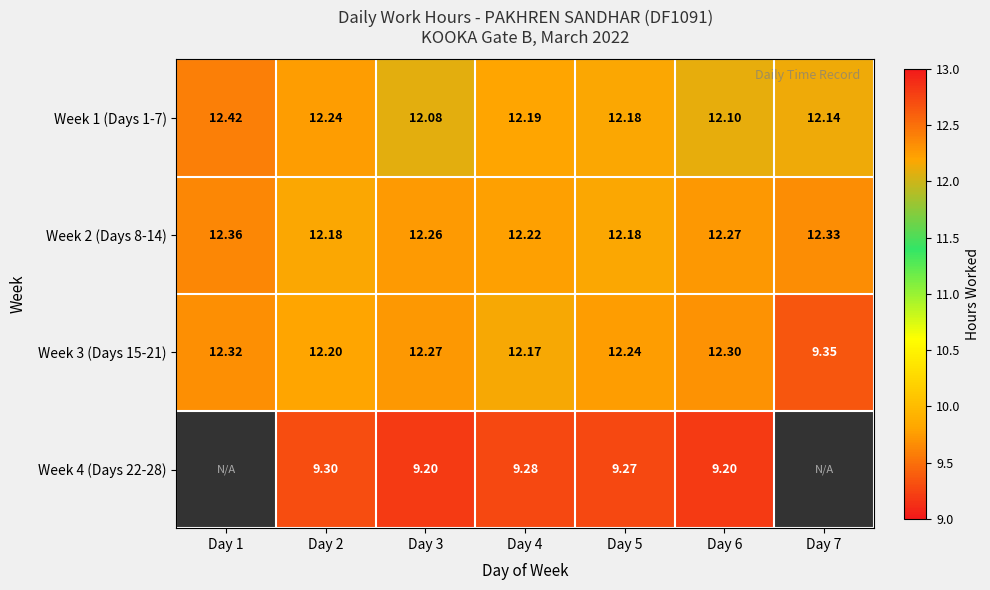

What is the average value of the Week 2 (Days 8-14) series?

12.3